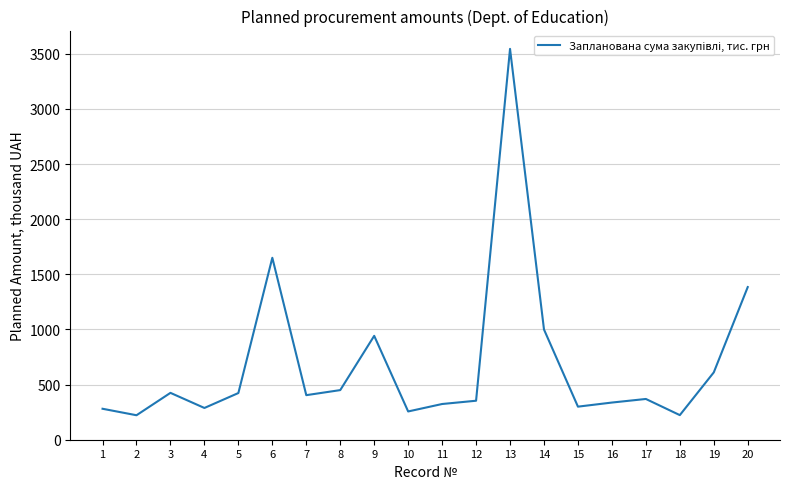

At which label is the value closest to 1883?

6